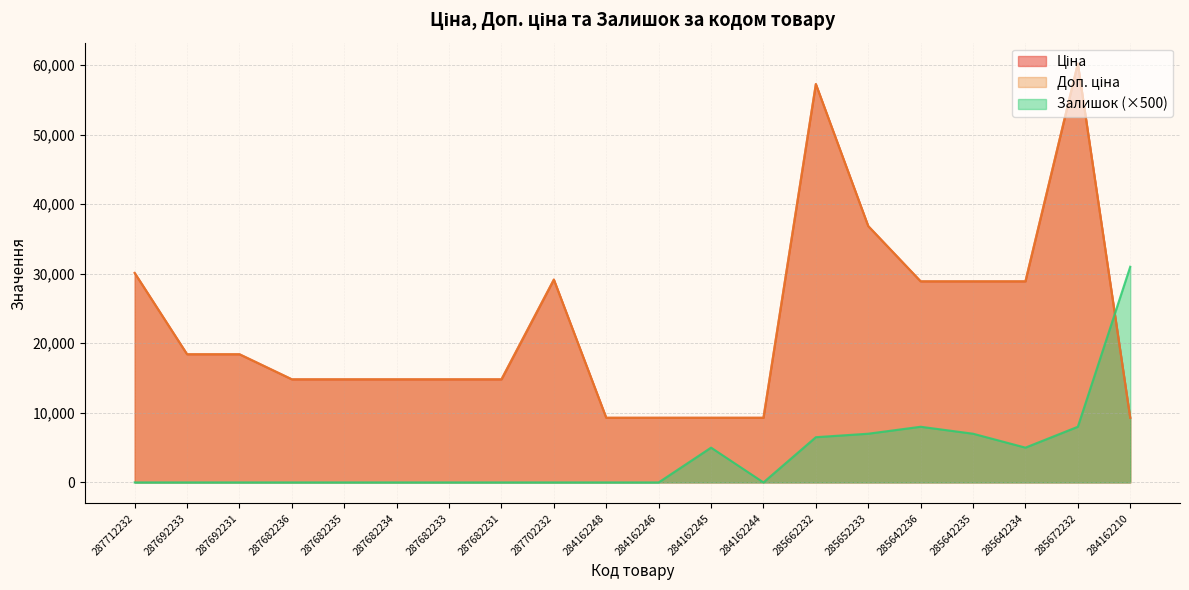

How many series are shown in this chart?

3